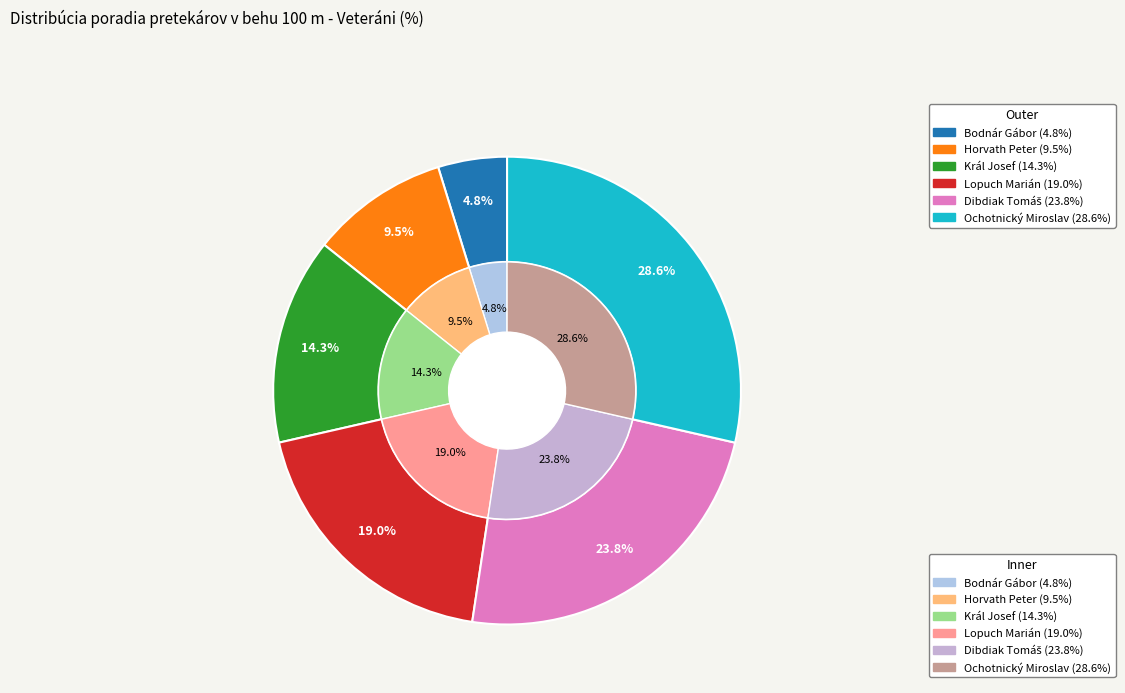

To the nearest percent, what is the difference between the largest and smallest slice percentages?

24%